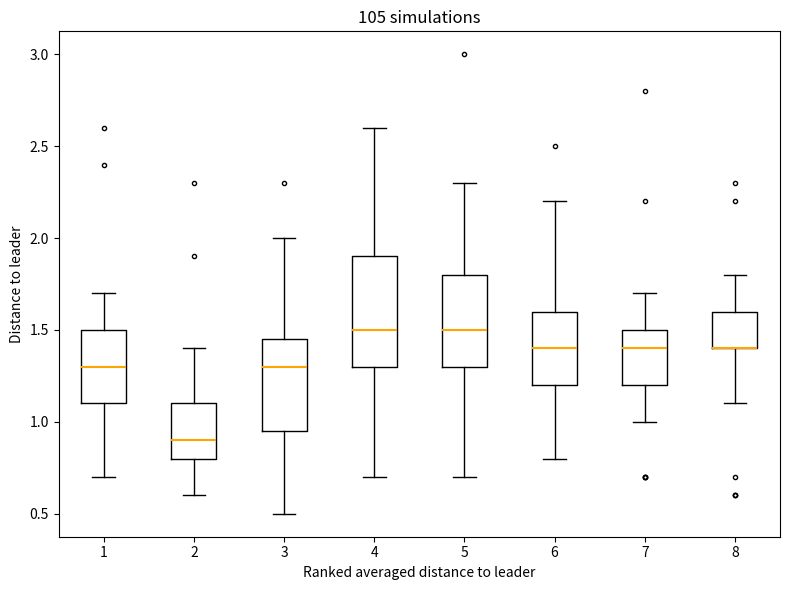

Reading left to right, transcribe this box plot: for each box, give where its median line is, the range the box spans, and where its two whiskers end, as read against the y-axis. The values are not printed on the chart, so give them approximately, as read against the axis.

1: median 1.30, box 1.10 to 1.50, whiskers 0.70 to 1.70
2: median 0.90, box 0.80 to 1.10, whiskers 0.60 to 1.40
3: median 1.30, box 0.95 to 1.45, whiskers 0.50 to 2.00
4: median 1.50, box 1.30 to 1.90, whiskers 0.70 to 2.60
5: median 1.50, box 1.30 to 1.80, whiskers 0.70 to 2.30
6: median 1.40, box 1.20 to 1.60, whiskers 0.80 to 2.20
7: median 1.40, box 1.20 to 1.50, whiskers 1.00 to 1.70
8: median 1.40 (drawn on the box's lower edge), box 1.40 to 1.60, whiskers 1.10 to 1.80